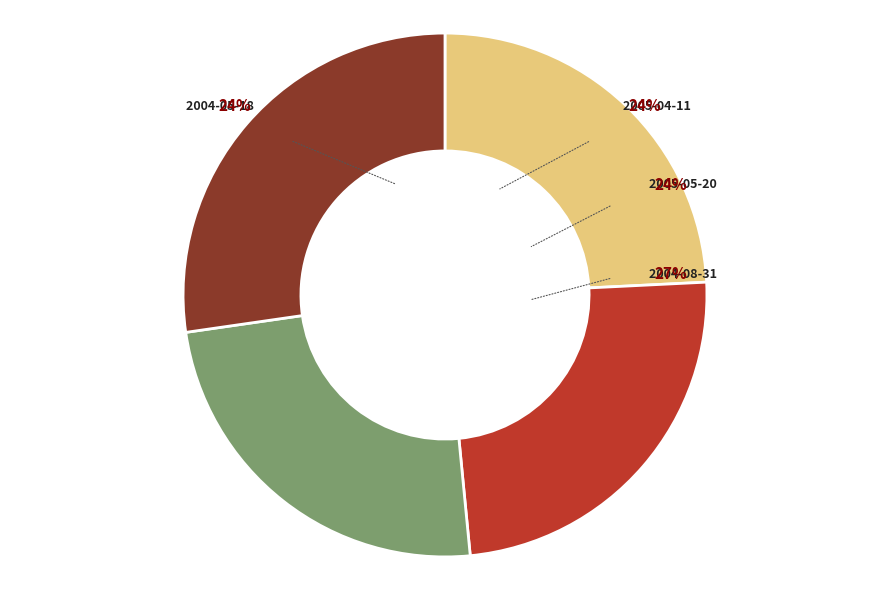

What is the ratio of the value at 2005-04-11 to the value at 2005-05-20?

1.0